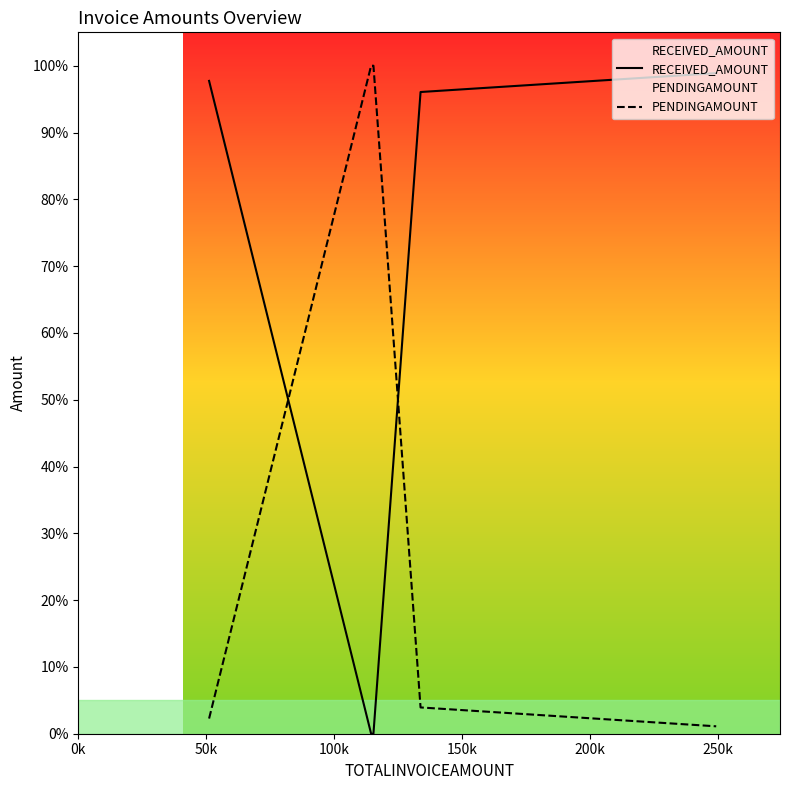

What is the difference between the maximum and second lowest values in the PENDINGAMOUNT series?

97.7